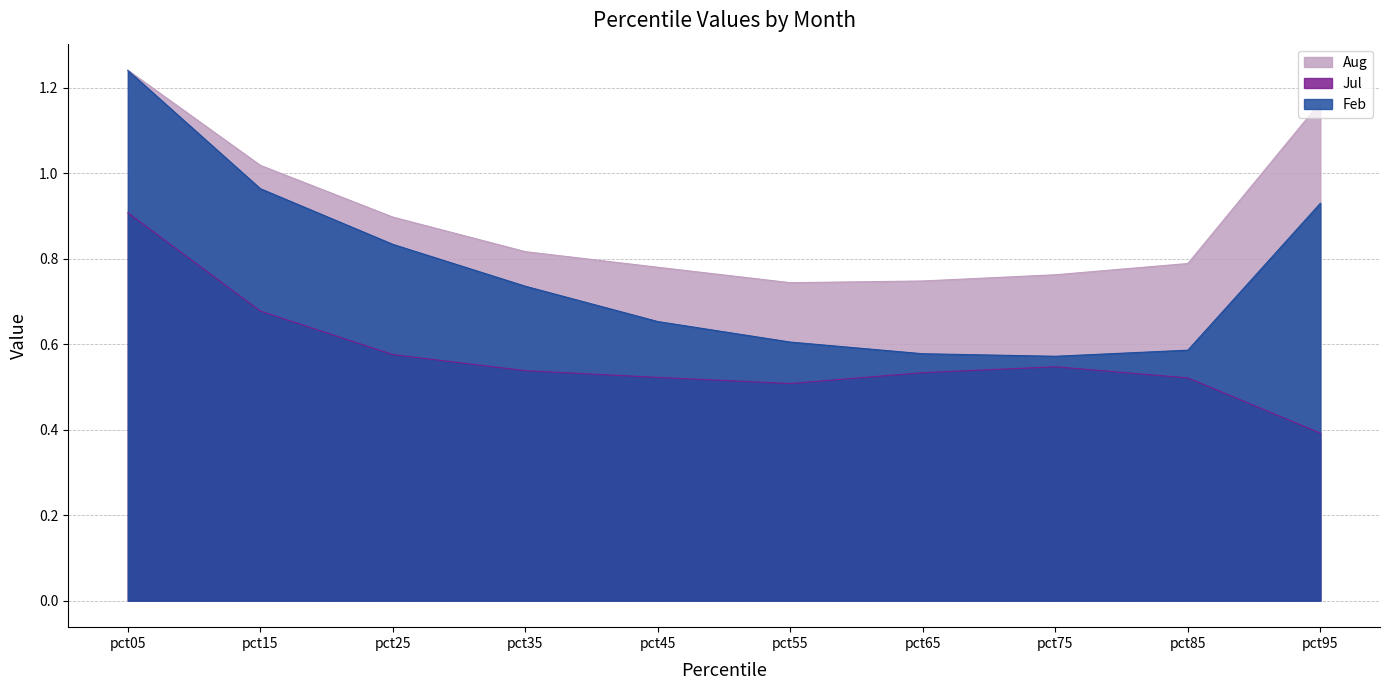

How many lines are shown in the chart?

3